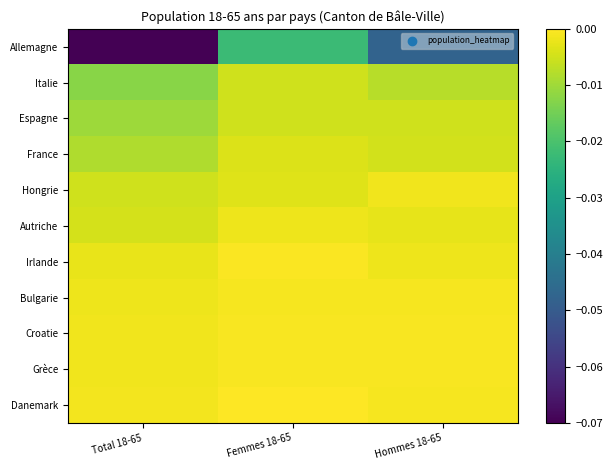

Reading left to right, transcribe all the data shown in this chart.

Allemagne: Total 18-65=-0.1	Femmes 18-65=-0.0	Hommes 18-65=-0.0
Italie: Total 18-65=-0.0	Femmes 18-65=-0.0	Hommes 18-65=-0.0
Espagne: Total 18-65=-0.0	Femmes 18-65=-0.0	Hommes 18-65=-0.0
France: Total 18-65=-0.0	Femmes 18-65=-0.0	Hommes 18-65=-0.0
Hongrie: Total 18-65=-0.0	Femmes 18-65=-0.0	Hommes 18-65=-0.0
Autriche: Total 18-65=-0.0	Femmes 18-65=-0.0	Hommes 18-65=-0.0
Irlande: Total 18-65=-0.0	Femmes 18-65=-0.0	Hommes 18-65=-0.0
Bulgarie: Total 18-65=-0.0	Femmes 18-65=-0.0	Hommes 18-65=-0.0
Croatie: Total 18-65=-0.0	Femmes 18-65=-0.0	Hommes 18-65=-0.0
Grèce: Total 18-65=-0.0	Femmes 18-65=-0.0	Hommes 18-65=-0.0
Danemark: Total 18-65=-0.0	Femmes 18-65=-0.0	Hommes 18-65=-0.0